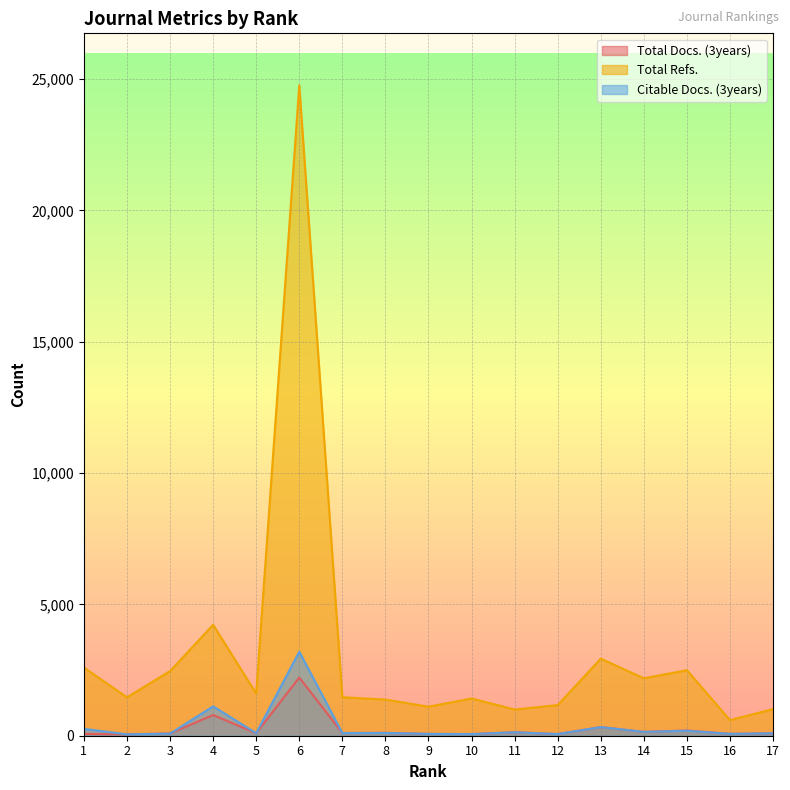

At which label is Citable Docs. (3years) closest to 1625?

4